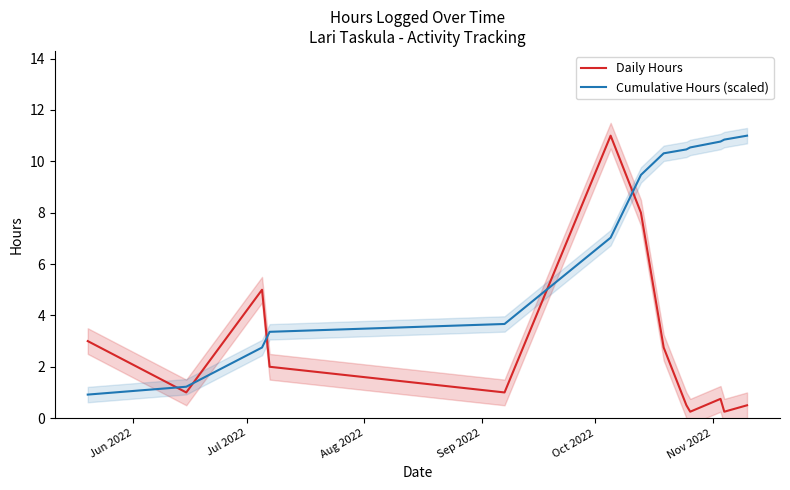

What are all the series names shown in the legend?

Daily Hours, Cumulative Hours (scaled)